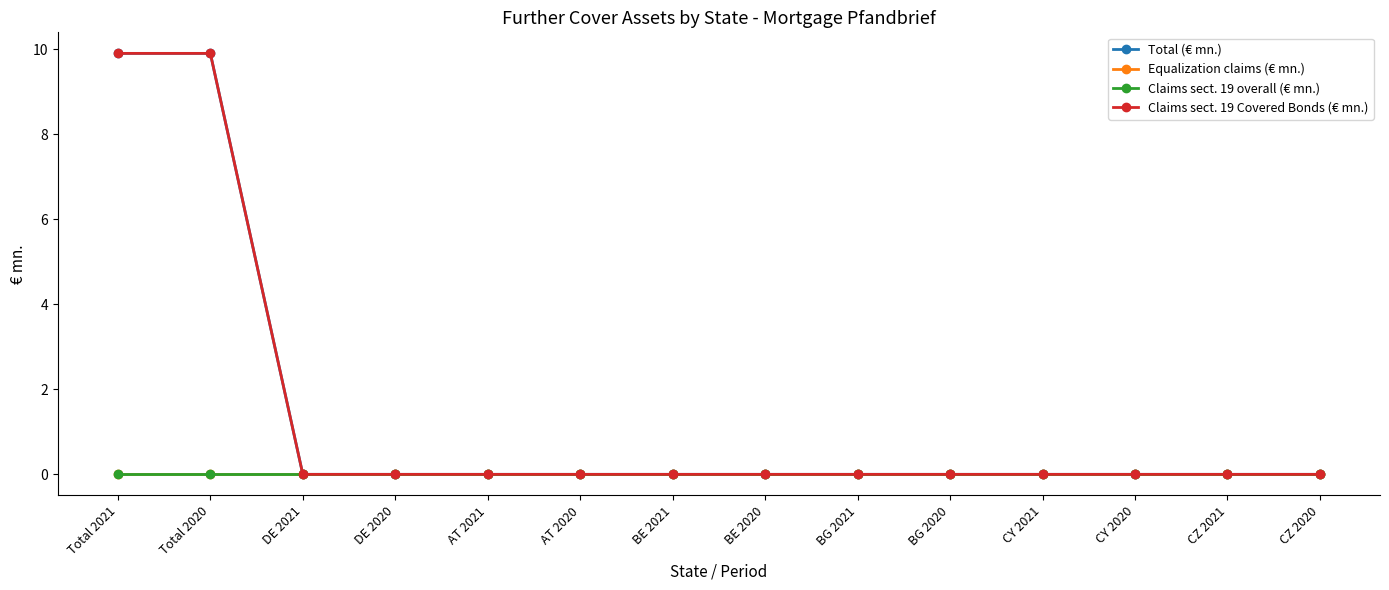

True or false: Total (€ mn.) has more than 2 points higher than both neighbors.

False